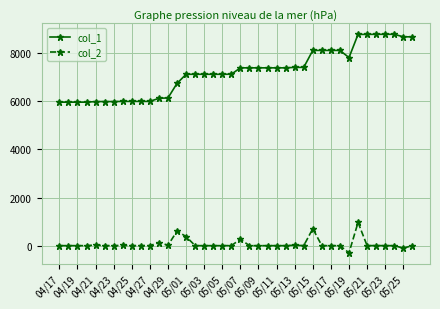

Which series has the largest total across all categories?

col_1